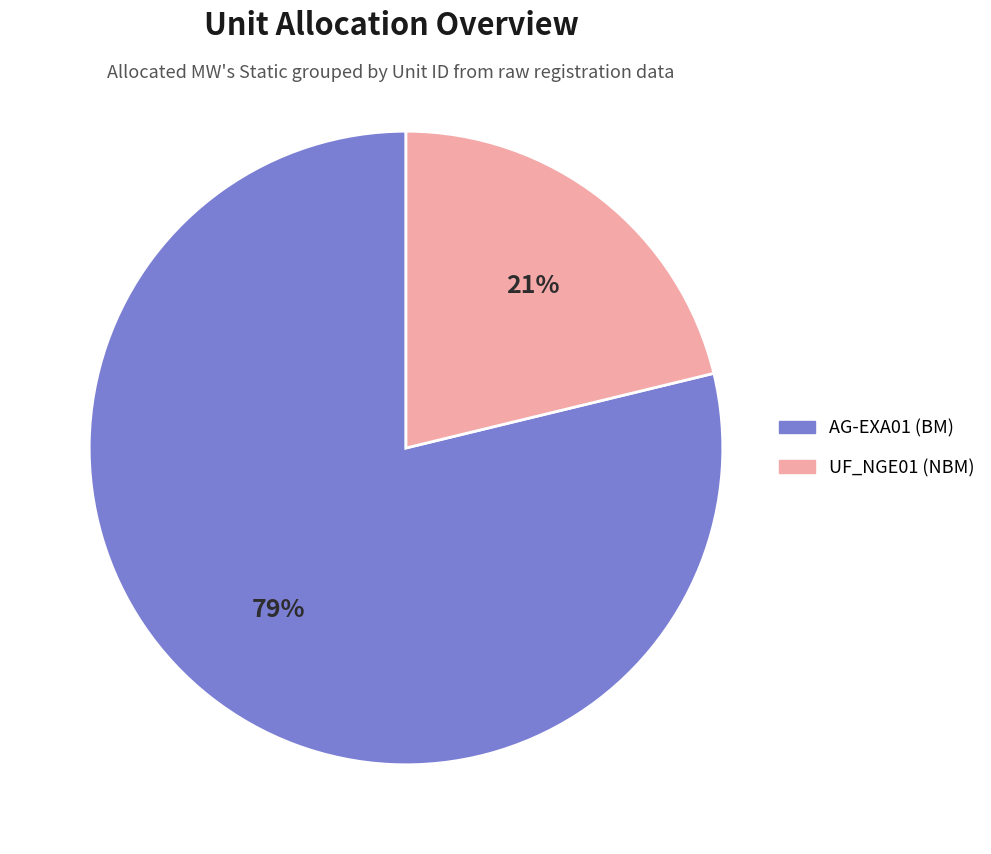

Which slice is the smallest?

UF_NGE01 (NBM)